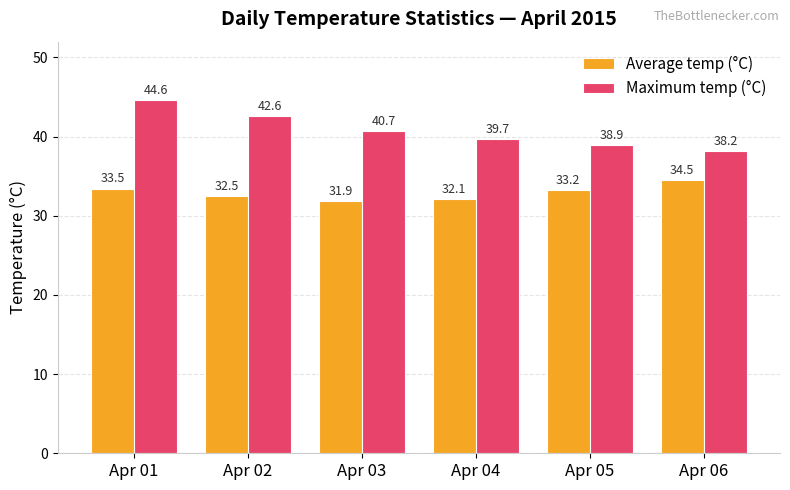

What value does the Maximum temp (°C) series have at Apr 04?

39.7